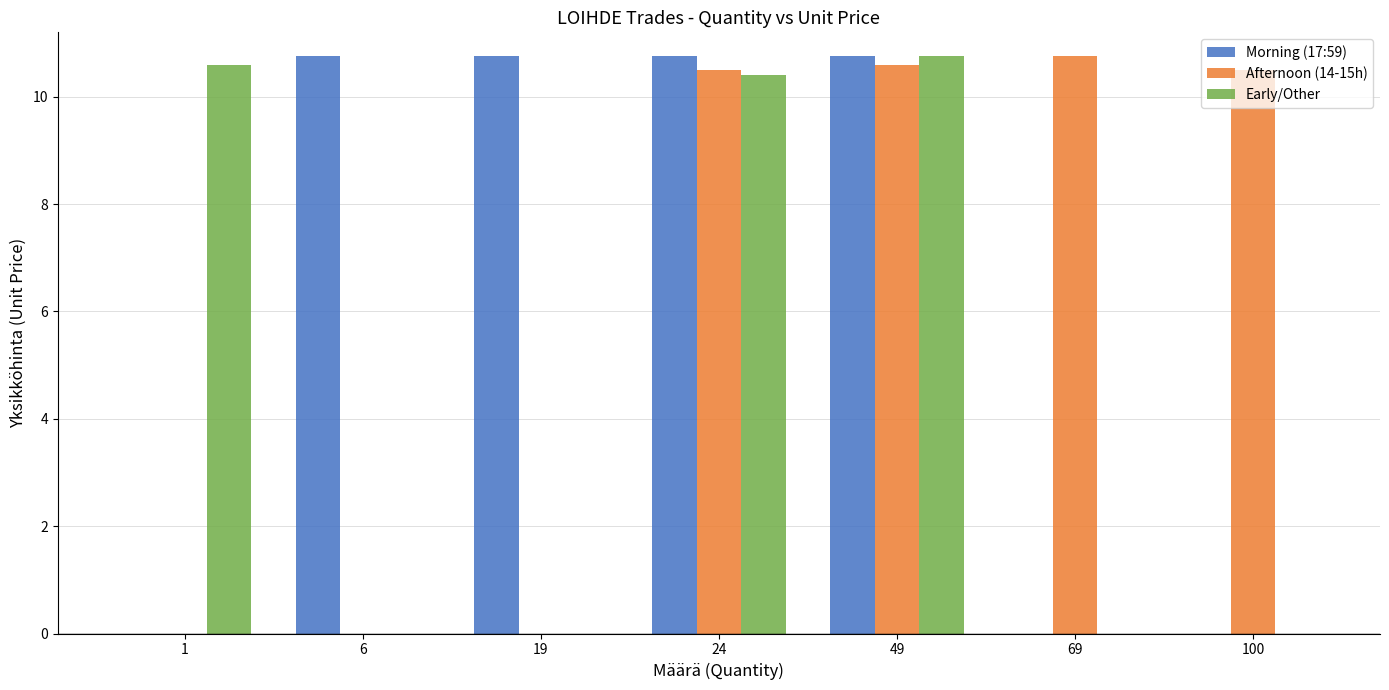

Reading left to right, extract all data points from this chart.

Morning (17:59): 1=0.0	6=10.8	19=10.8	24=10.8	49=10.8	69=0.0	100=0.0
Afternoon (14-15h): 1=0.0	6=0.0	19=0.0	24=10.5	49=10.6	69=10.8	100=10.5
Early/Other: 1=10.6	6=0.0	19=0.0	24=10.4	49=10.8	69=0.0	100=0.0